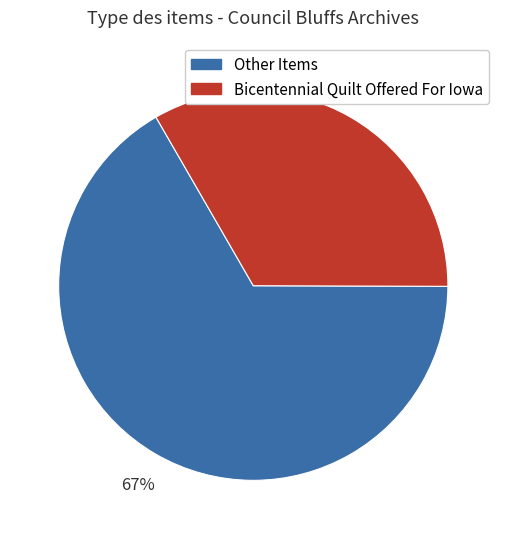

To the nearest percent, what is the average slice percentage?

50%